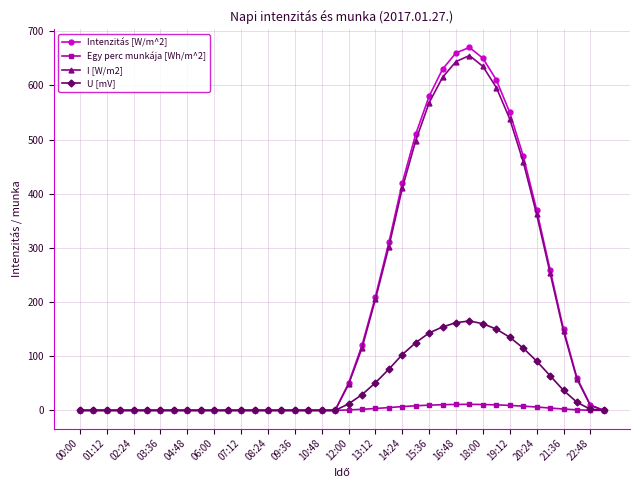

How many series are shown in this chart?

4